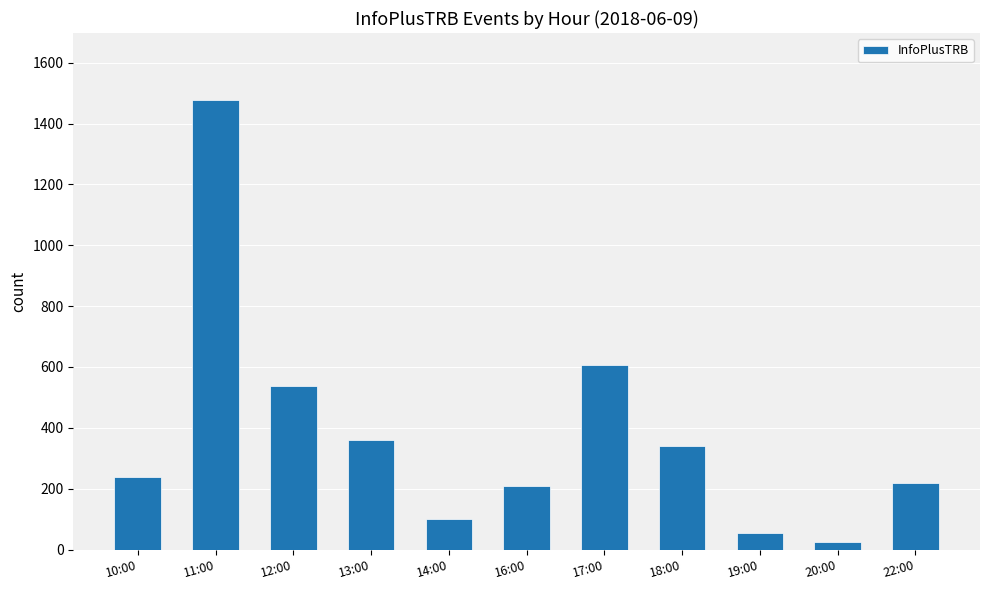

How many data points does each series have?

11